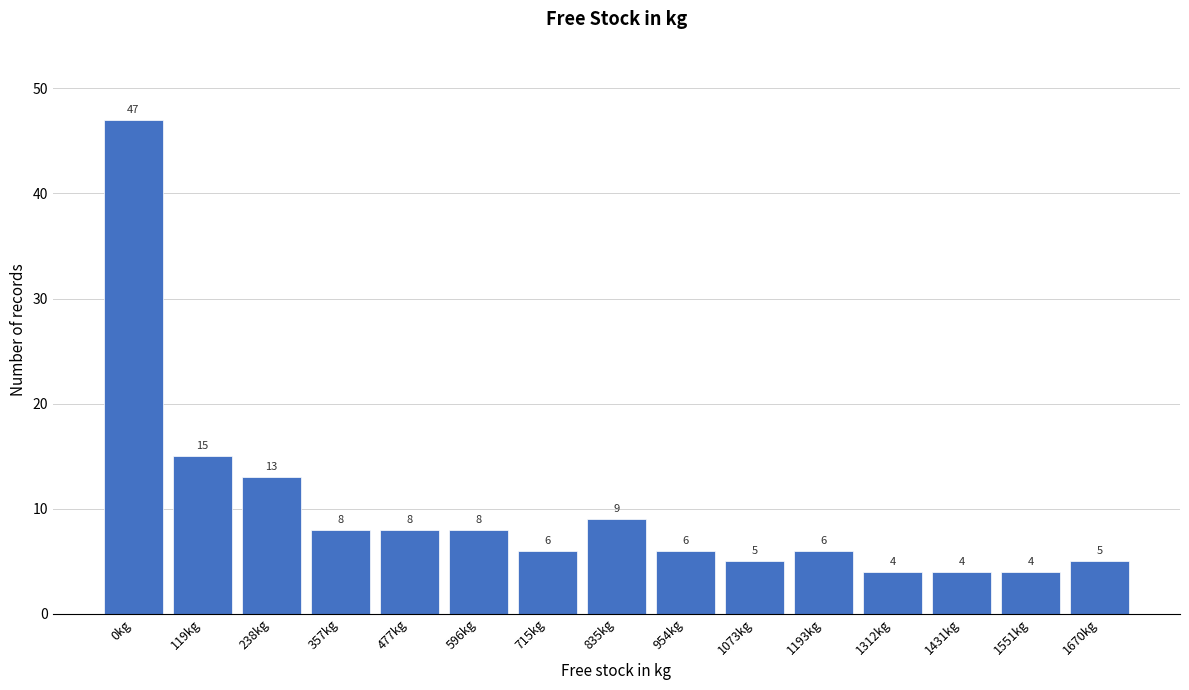

Reading left to right, what are all the values shown in this chart?

47	15	13	8	8	8	6	9	6	5	6	4	4	4	5